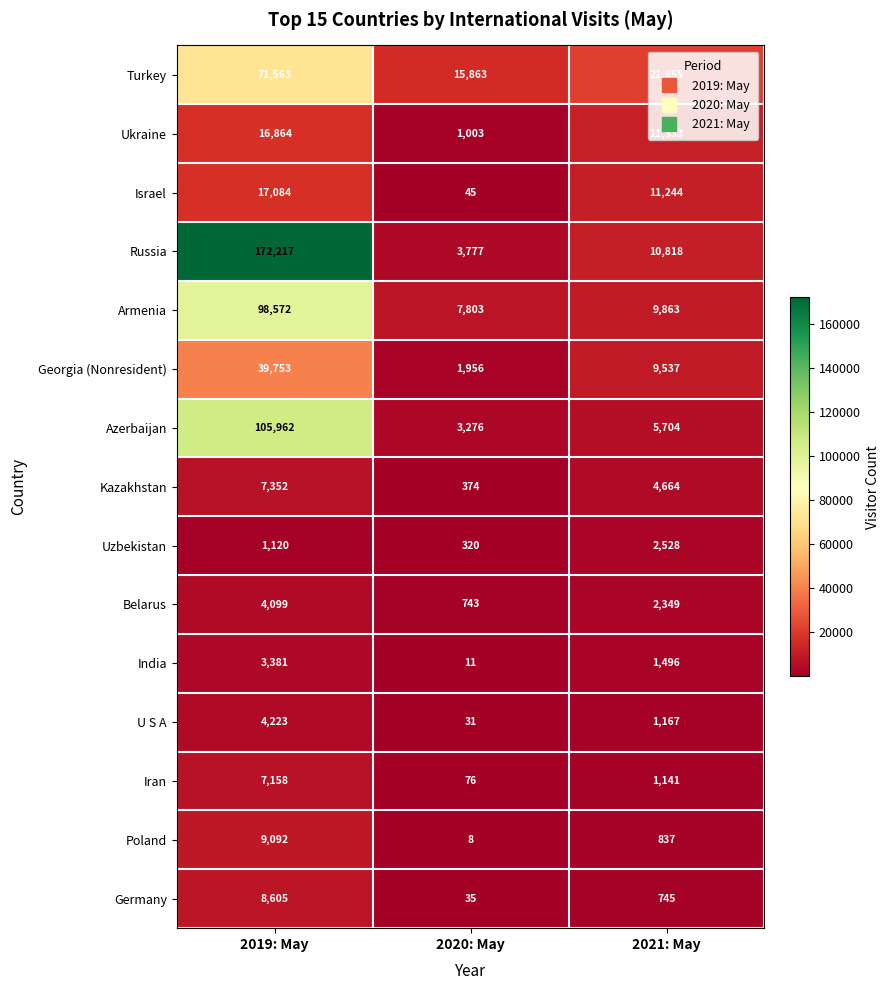

What is the sum of all Poland values?

9937